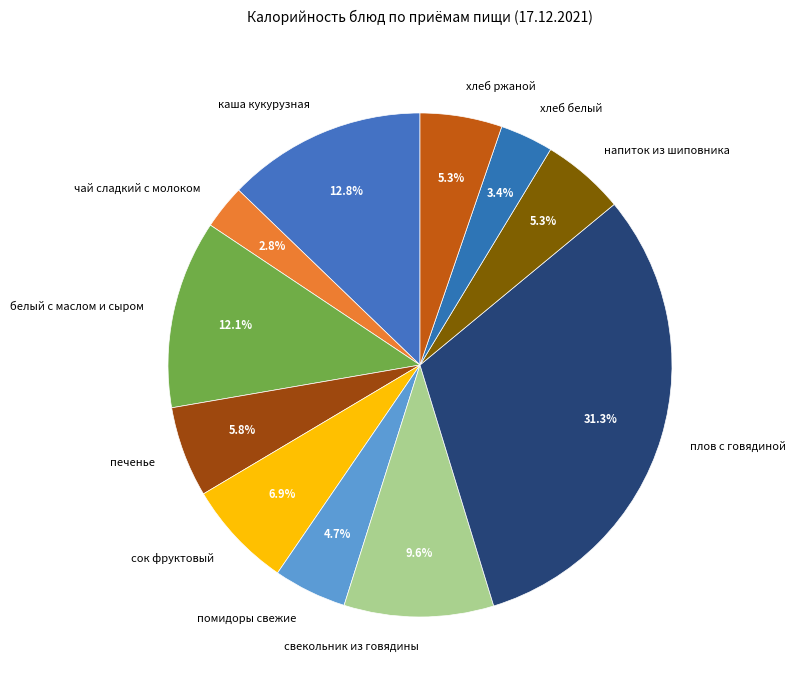

To the nearest percent, what is the average slice percentage?

9%